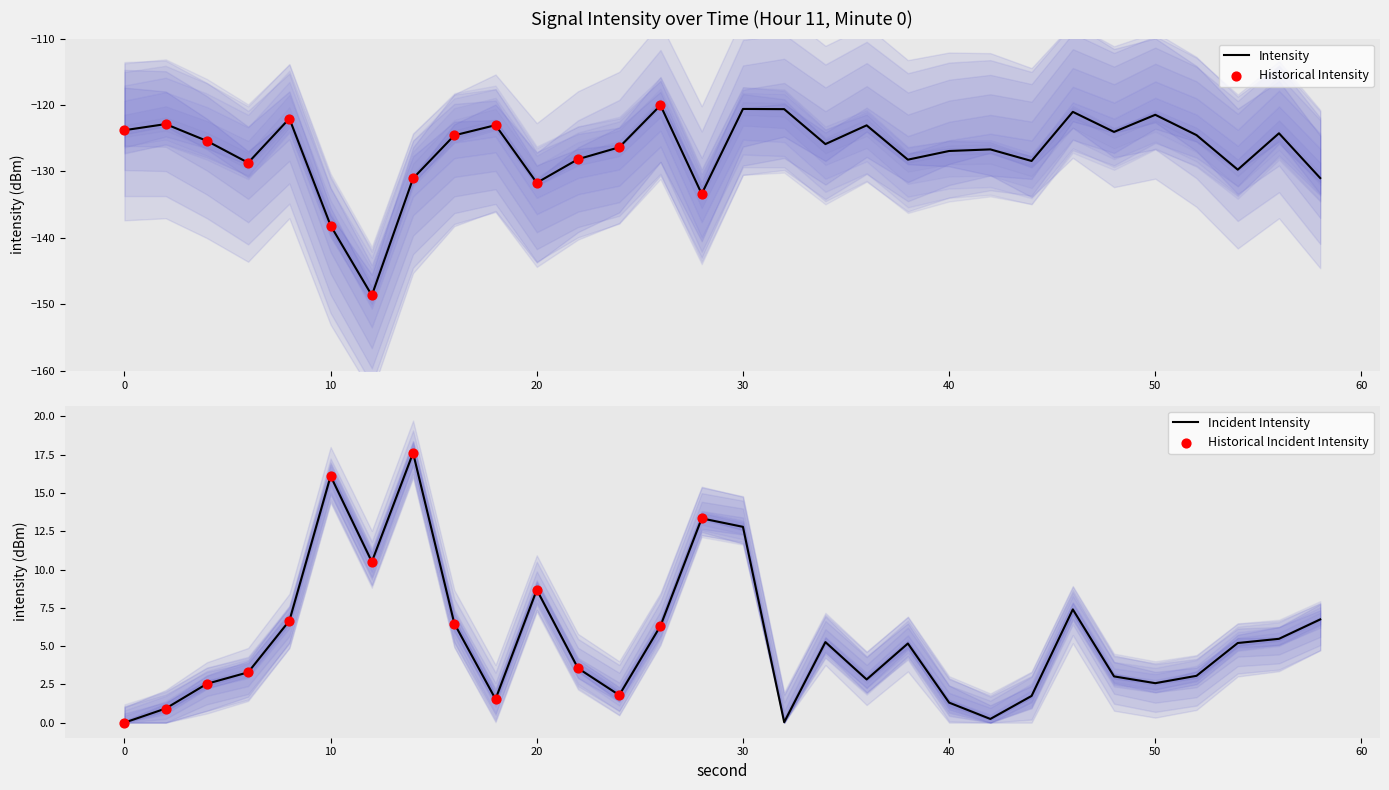

Which has a higher value, 30 or 44?

30